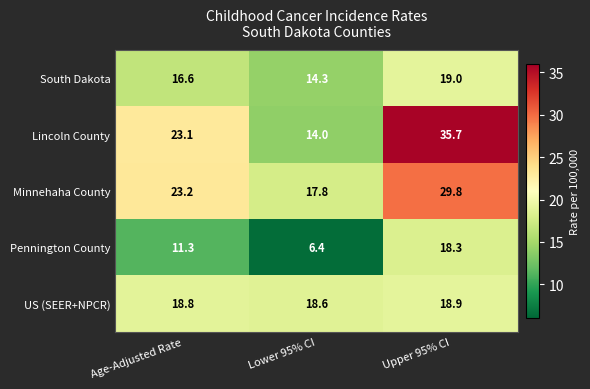

True or false: US (SEER+NPCR) has a value of 9.7 at Upper 95% CI.

False